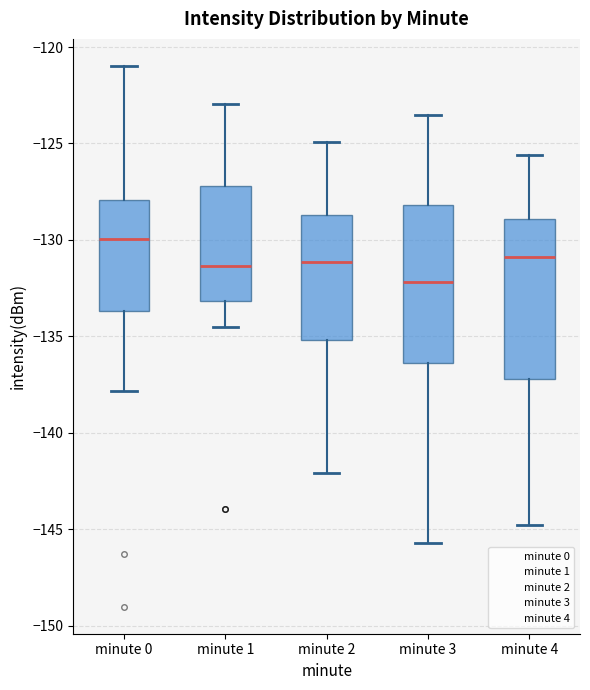

Reading left to right, read every box against the y-axis: the position of its median line, the range the box covers, and the ends of its whiskers. The values are not printed on the chart, so give them approximately, as read against the axis.

minute 0: median -130.0, box -133.5 to -128.0, whiskers -138.0 to -121.0
minute 1: median -131.5, box -133.0 to -127.0, whiskers -134.5 to -123.0
minute 2: median -131.0, box -135.0 to -128.5, whiskers -142.0 to -125.0
minute 3: median -132.0, box -136.5 to -128.0, whiskers -145.5 to -123.5
minute 4: median -131.0, box -137.0 to -129.0, whiskers -145.0 to -125.5